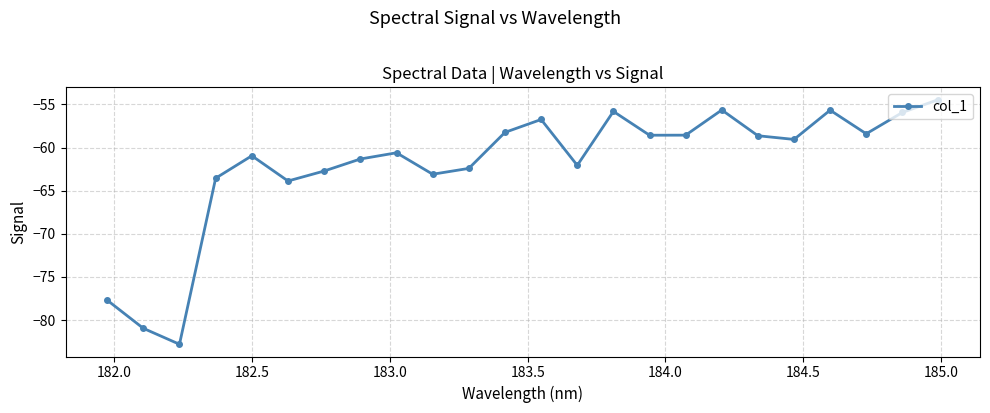

How many points are higher than both their immediate neighbors (excluding endpoints)?

6